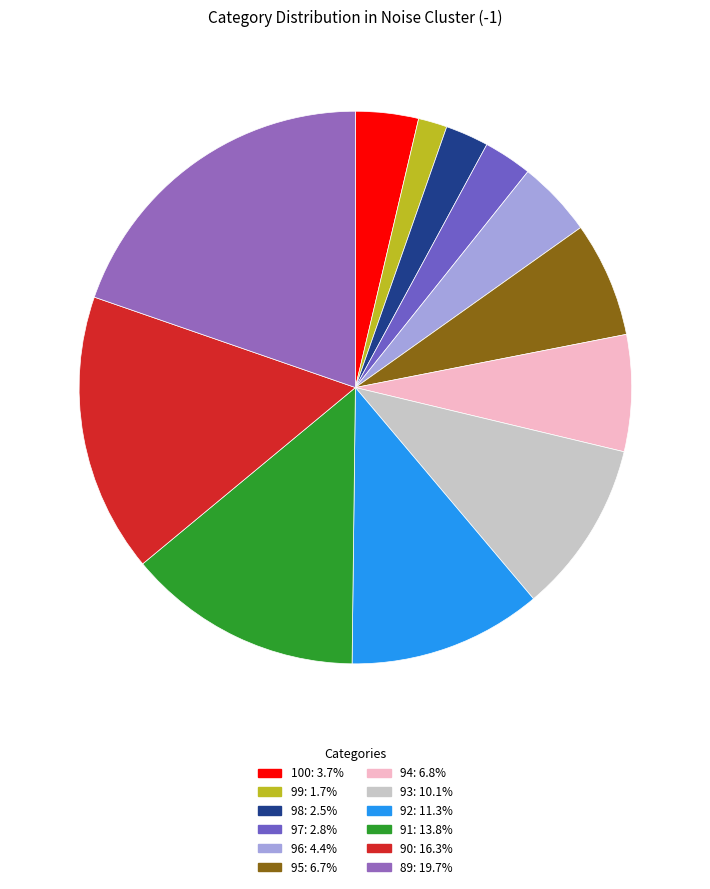

Approximately how many times larger is the value at 95 compared to 90?

0.4